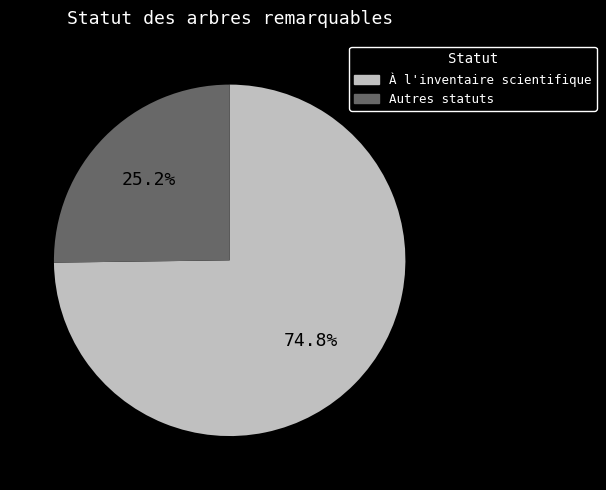

Is there a majority slice in this chart?

Yes